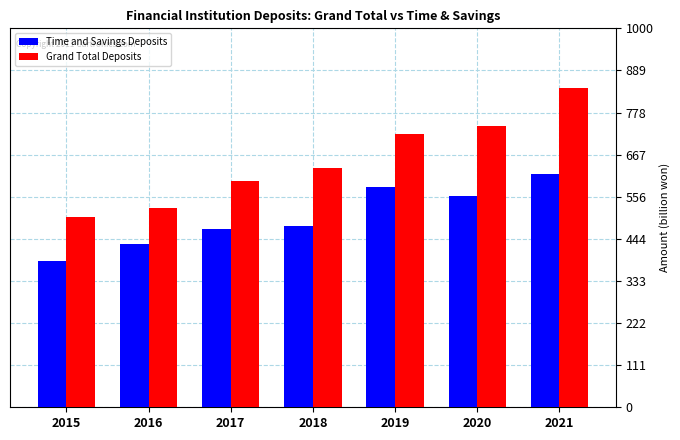

The value of Time and Savings Deposits at 2017 is 471.3. True or false?

True